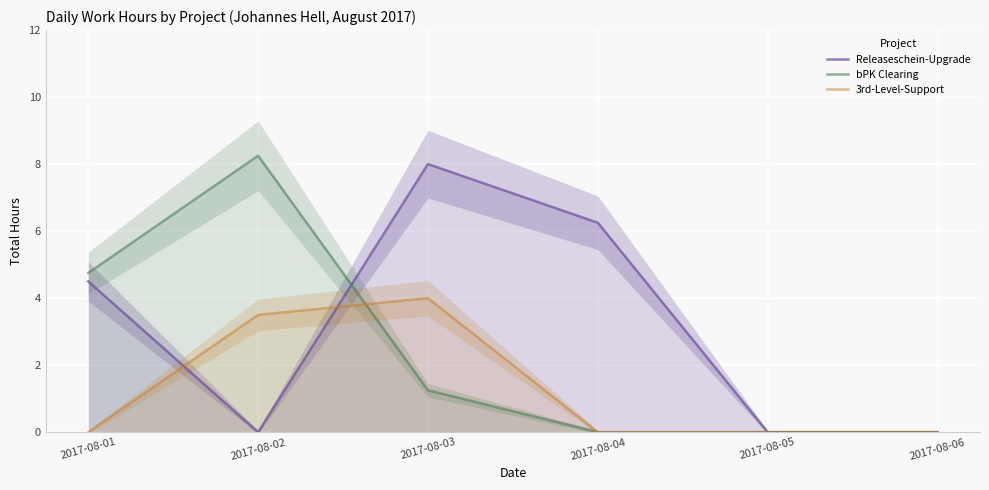

True or false: 3rd-Level-Support has more than 0 interior local peaks.

True